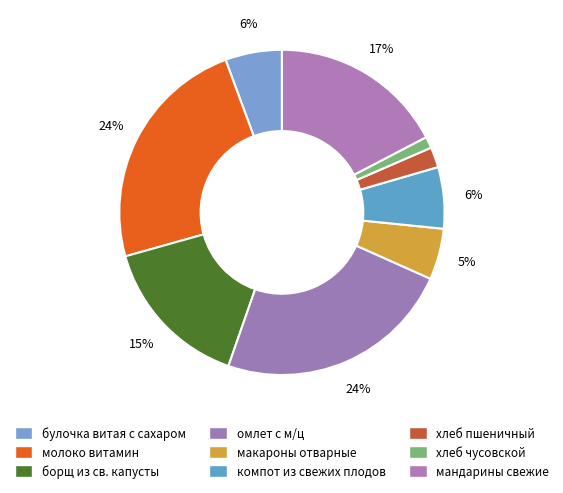

Rank the categories by value from highest to lowest.

молоко витамин, омлет с м/ц, мандарины свежие, борщ из св. капусты, компот из свежих плодов, булочка витая с сахаром, макароны отварные, хлеб пшеничный, хлеб чусовской